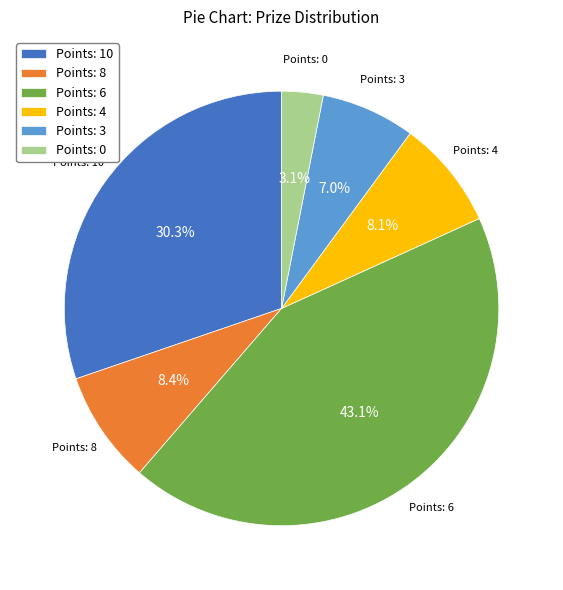

What is the smallest slice in the pie chart?

Points: 0